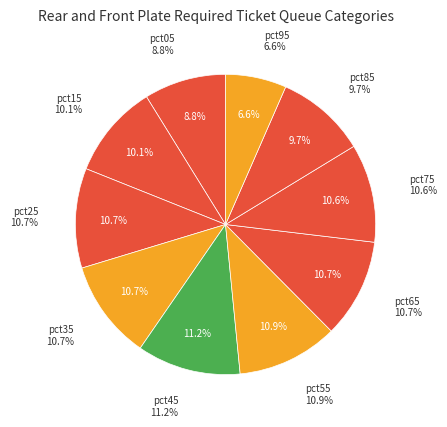

Count the number of slices in the pie.

10